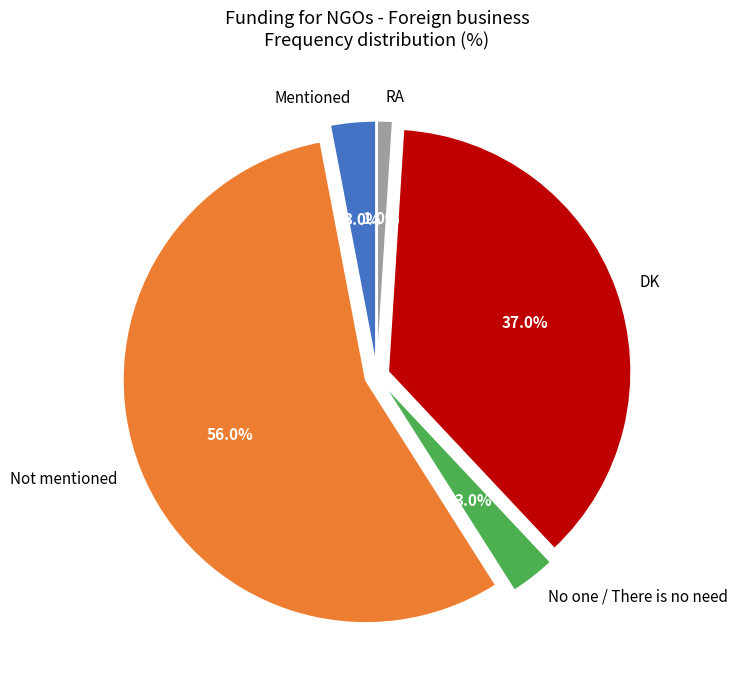

To the nearest percent, what is the difference between the No one / There is no need and RA slice percentages?

2%